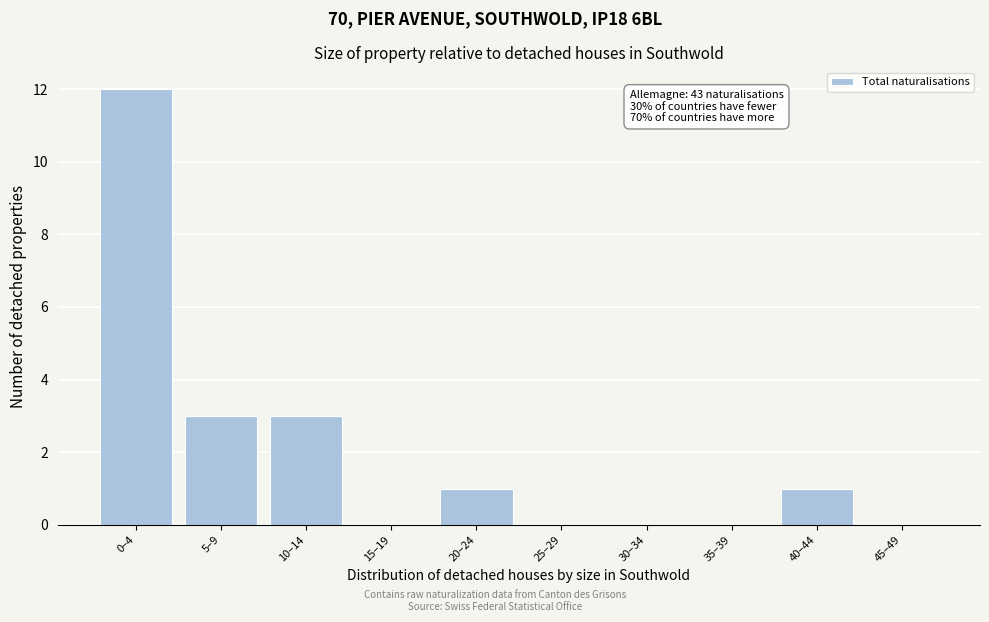

Reading left to right, list all the values displayed in this chart.

0–4=12	5–9=3	10–14=3	15–19=0	20–24=1	25–29=0	30–34=0	35–39=0	40–44=1	45–49=0